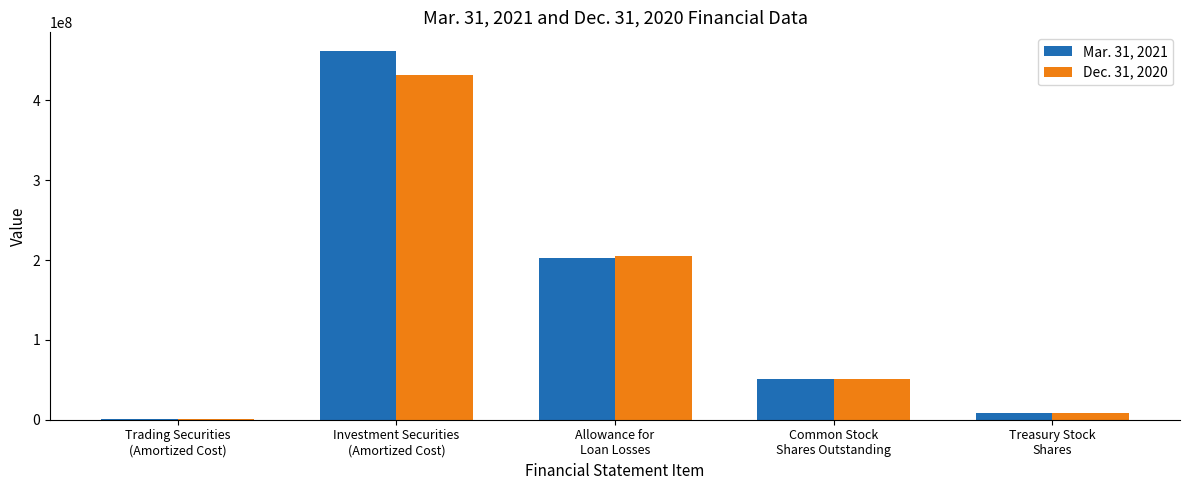

What is the greatest value displayed?

462115000